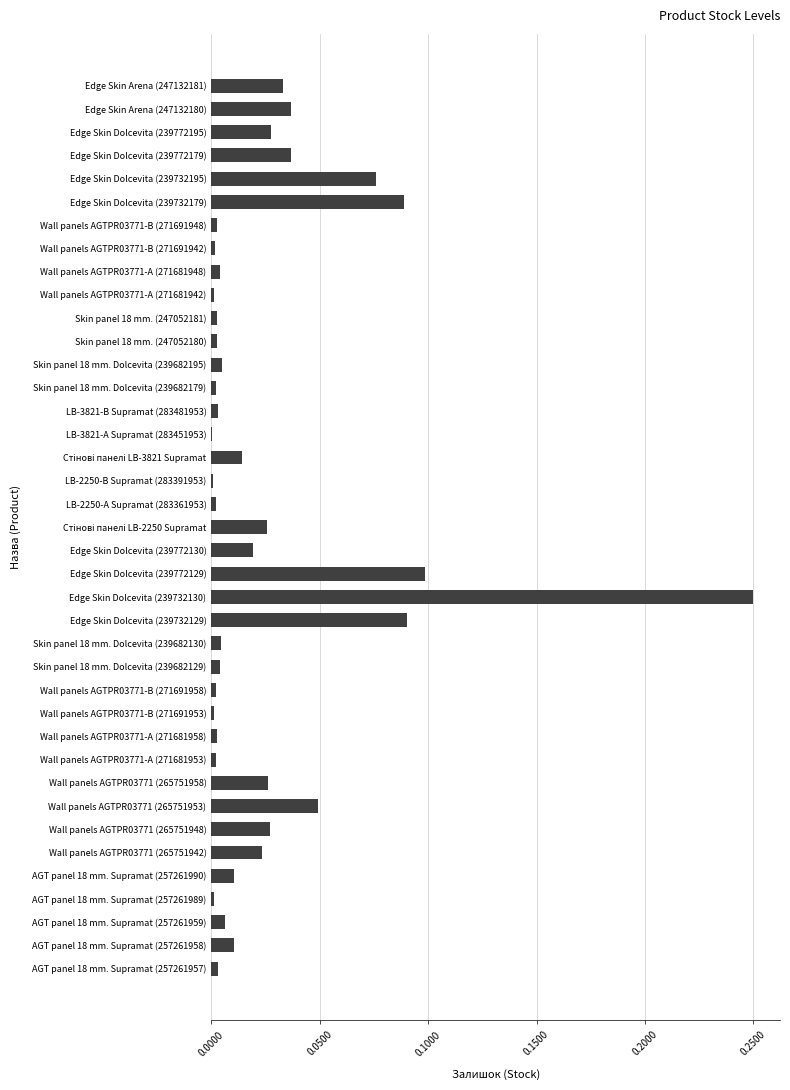

What is the sum of all values?

1.0